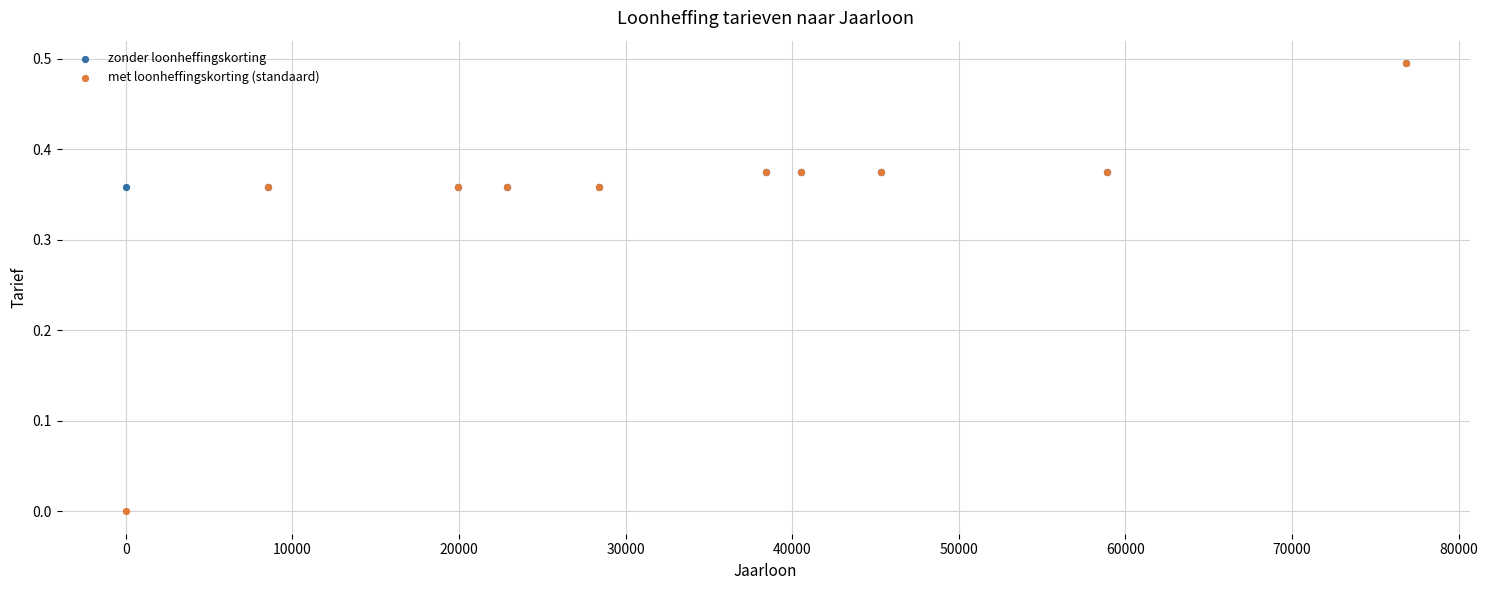

What are all the series names shown in the legend?

zonder loonheffingskorting, met loonheffingskorting (standaard)